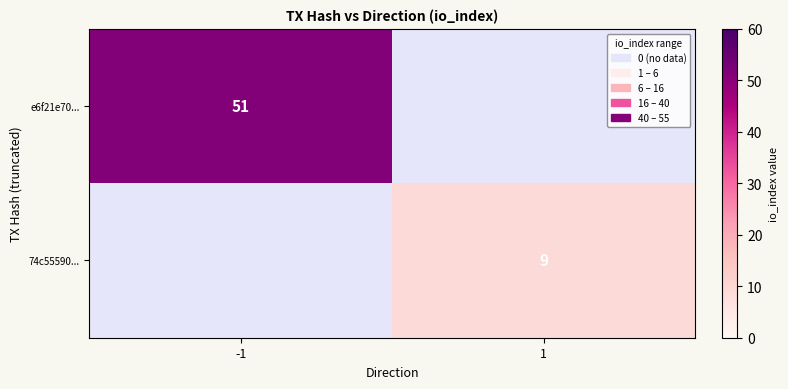

Which has a higher value, 1 or -1?

-1